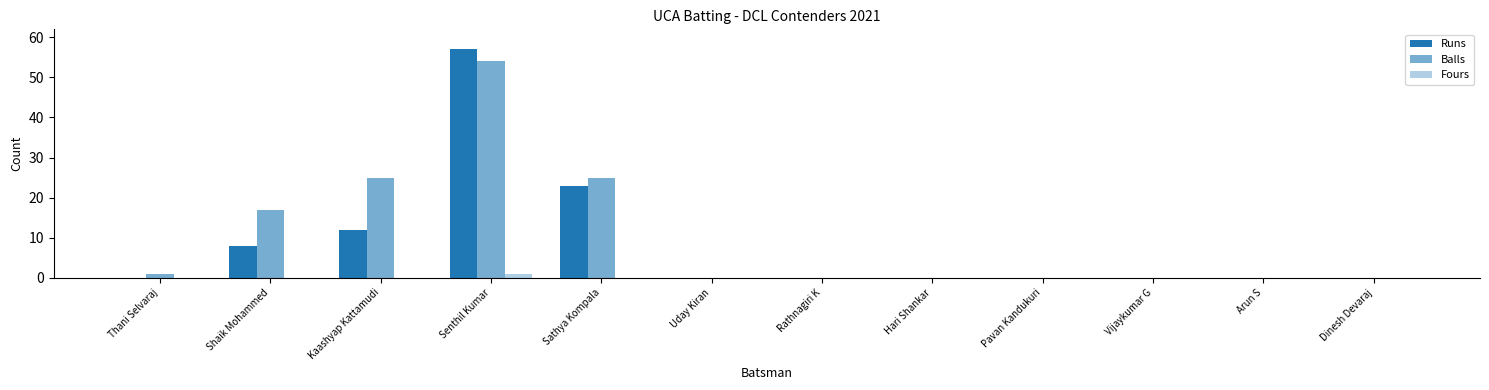

What is the total value across all series at Senthil Kumar?

112